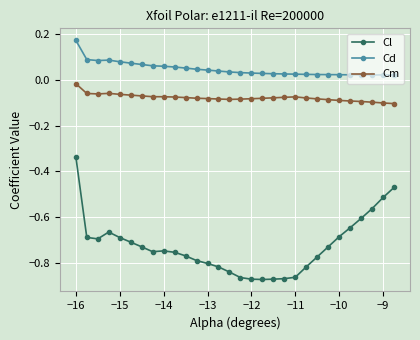

Which series has the largest total across all categories?

Cd